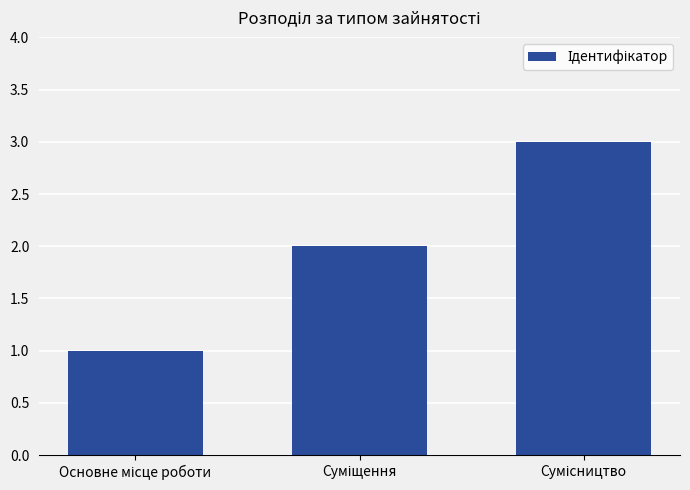

What is the greatest value displayed?

3